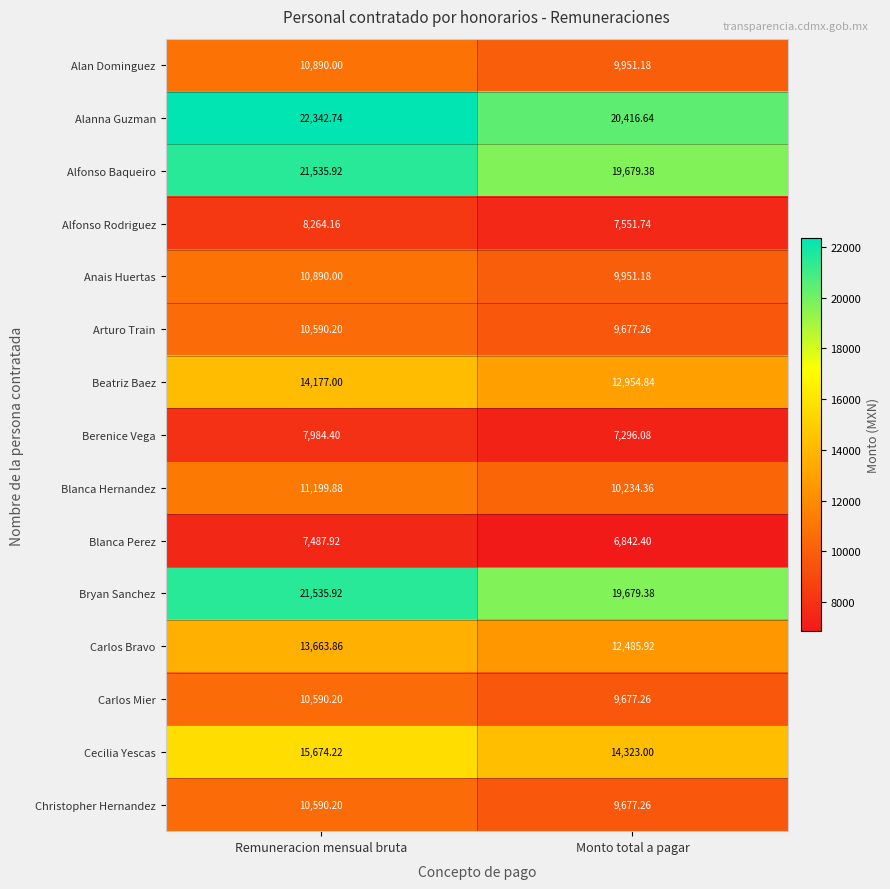

Is the value of Alanna Guzman at Remuneracion mensual bruta greater than the value of Bryan Sanchez at Remuneracion mensual bruta?

Yes